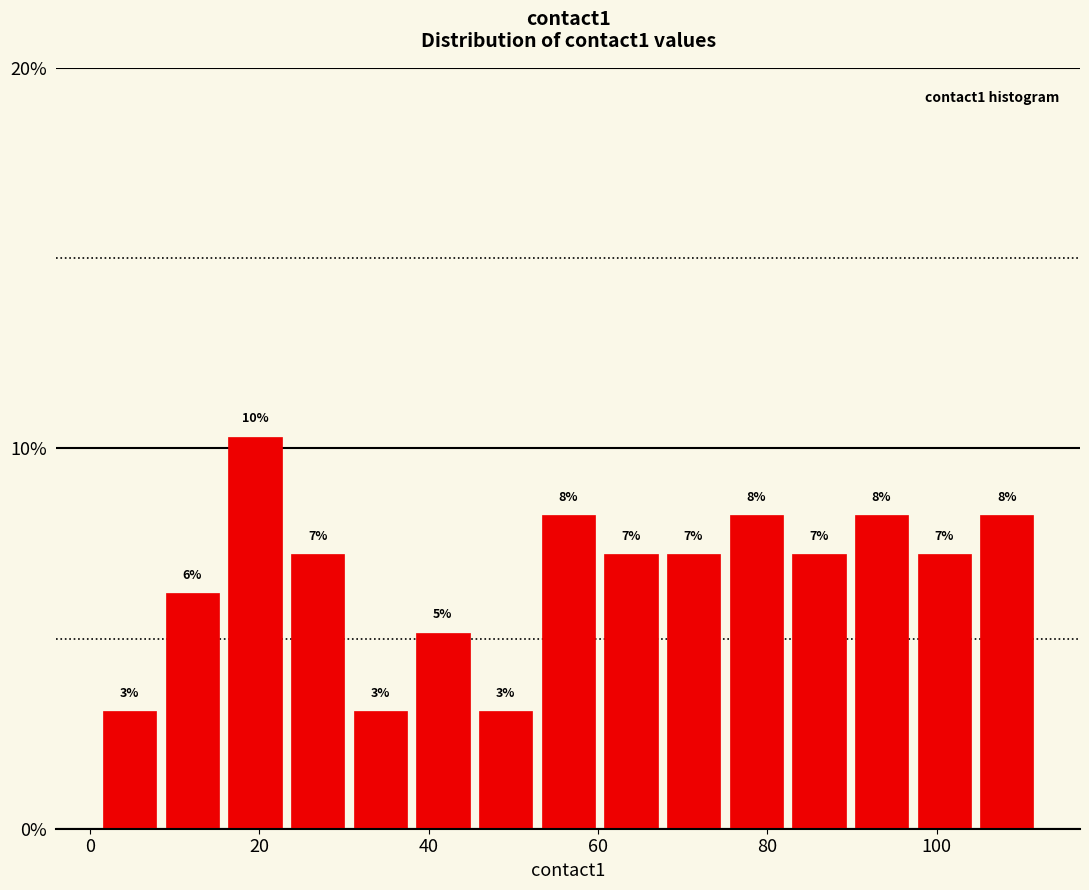

Read against the x-axis, roughly where is the centre of the tallest bar?

20